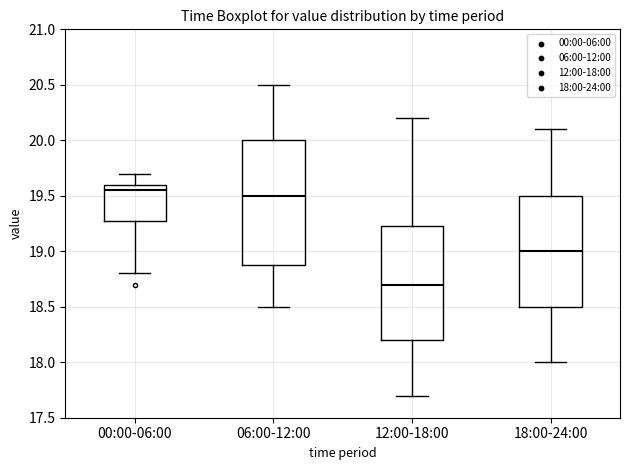

Reading left to right, transcribe this box plot: for each box, give where its median line is, the range the box spans, and where its two whiskers end, as read against the y-axis. The values are not printed on the chart, so give them approximately, as read against the axis.

00:00-06:00: median 19.55, box 19.30 to 19.60, whiskers 18.80 to 19.70
06:00-12:00: median 19.50, box 18.90 to 20.00, whiskers 18.50 to 20.50
12:00-18:00: median 18.70, box 18.20 to 19.25, whiskers 17.70 to 20.20
18:00-24:00: median 19.00, box 18.50 to 19.50, whiskers 18.00 to 20.10